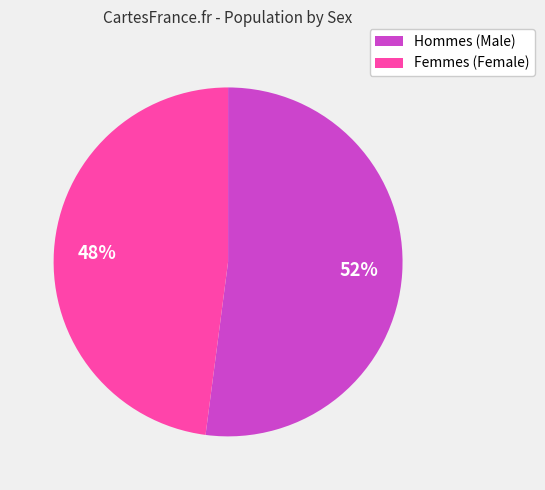

How many segments does this pie chart have?

2